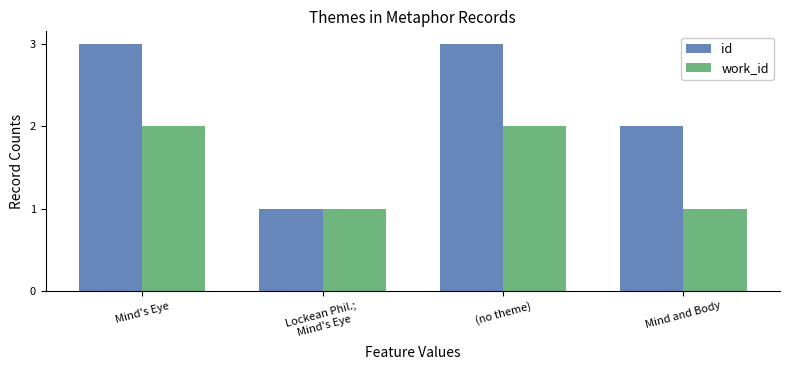

Reading left to right, transcribe all the data shown in this chart.

id: Mind's Eye=3	Lockean Phil.;
Mind's Eye=1	(no theme)=3	Mind and Body=2
work_id: Mind's Eye=2	Lockean Phil.;
Mind's Eye=1	(no theme)=2	Mind and Body=1